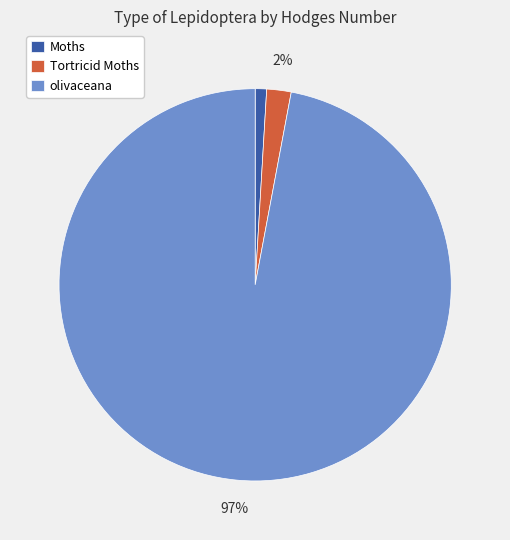

To the nearest percent, what portion does olivaceana represent?

97%